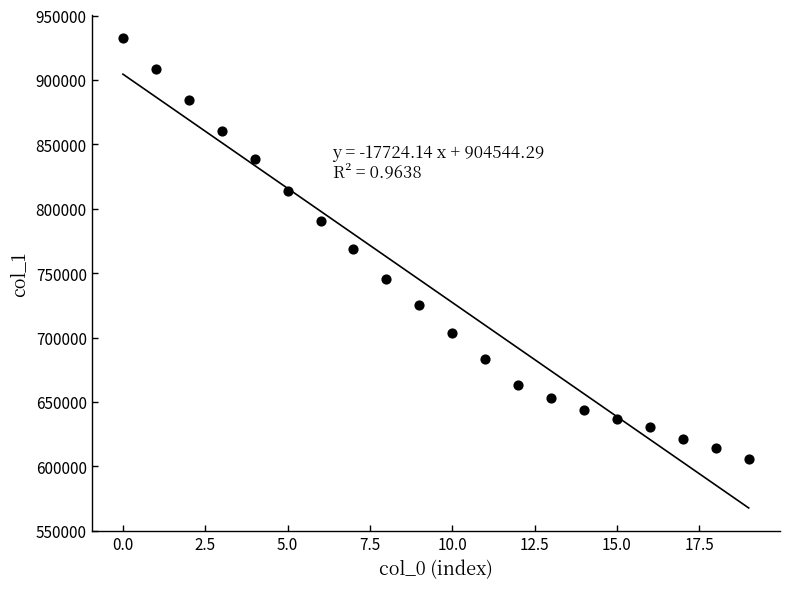

What is the range of Y values (max minus min)?

326500